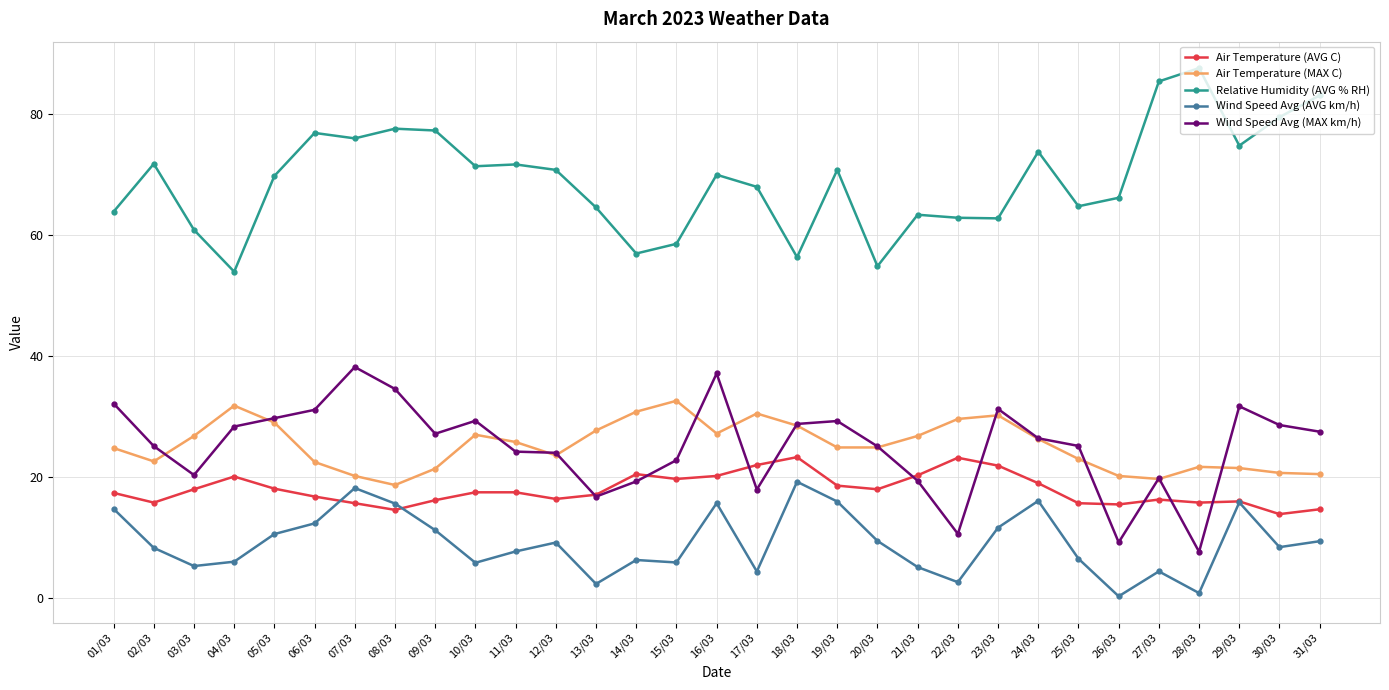

True or false: Wind Speed Avg (AVG km/h) has more than 1 interior local peaks.

True